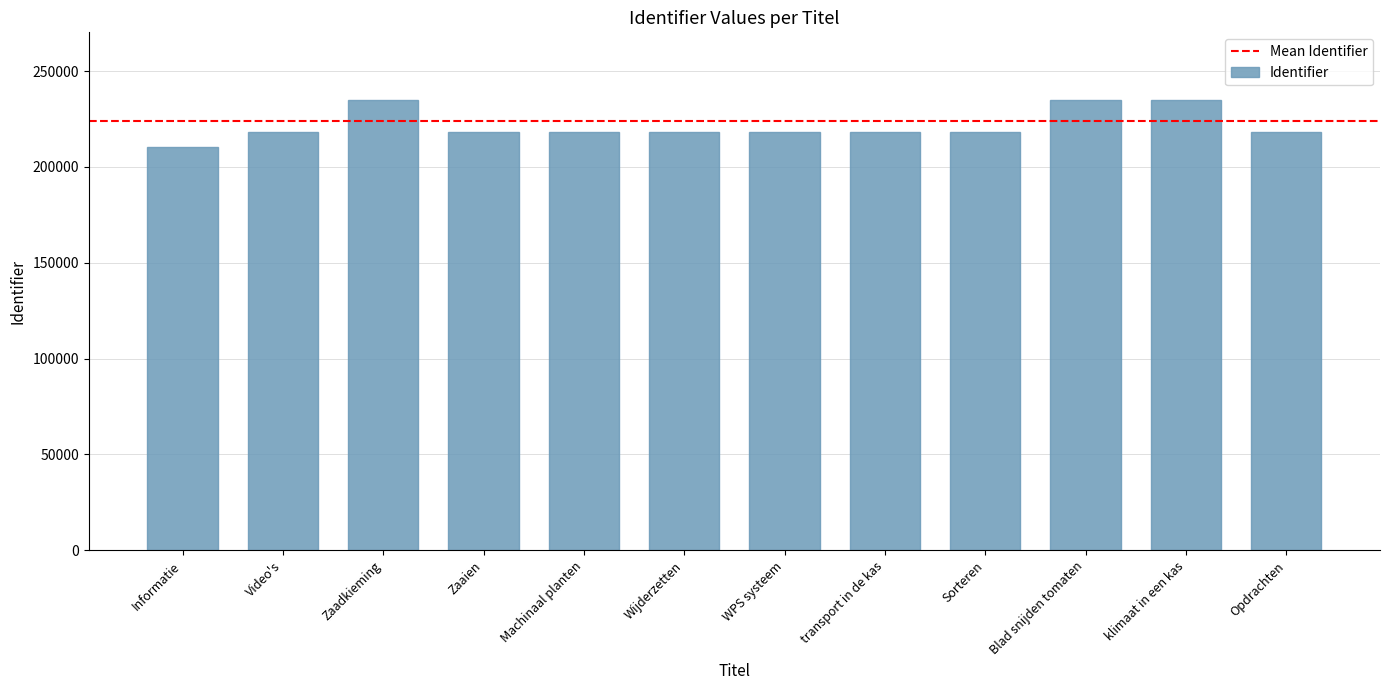

What is the ratio of the value at Opdrachten to the value at Zaadkieming?

0.9